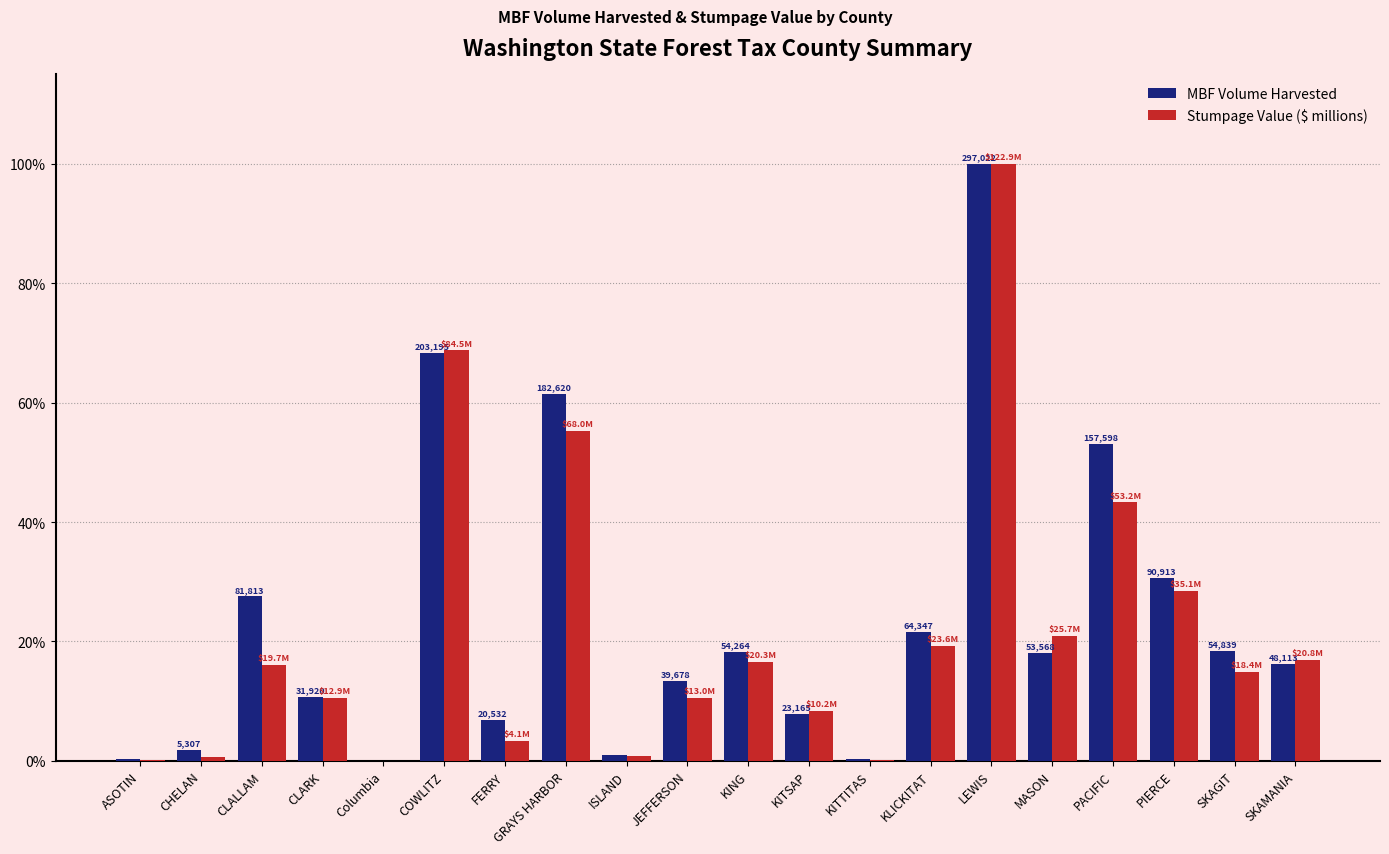

Where is MBF Volume Harvested nearest to the value 50?

PACIFIC